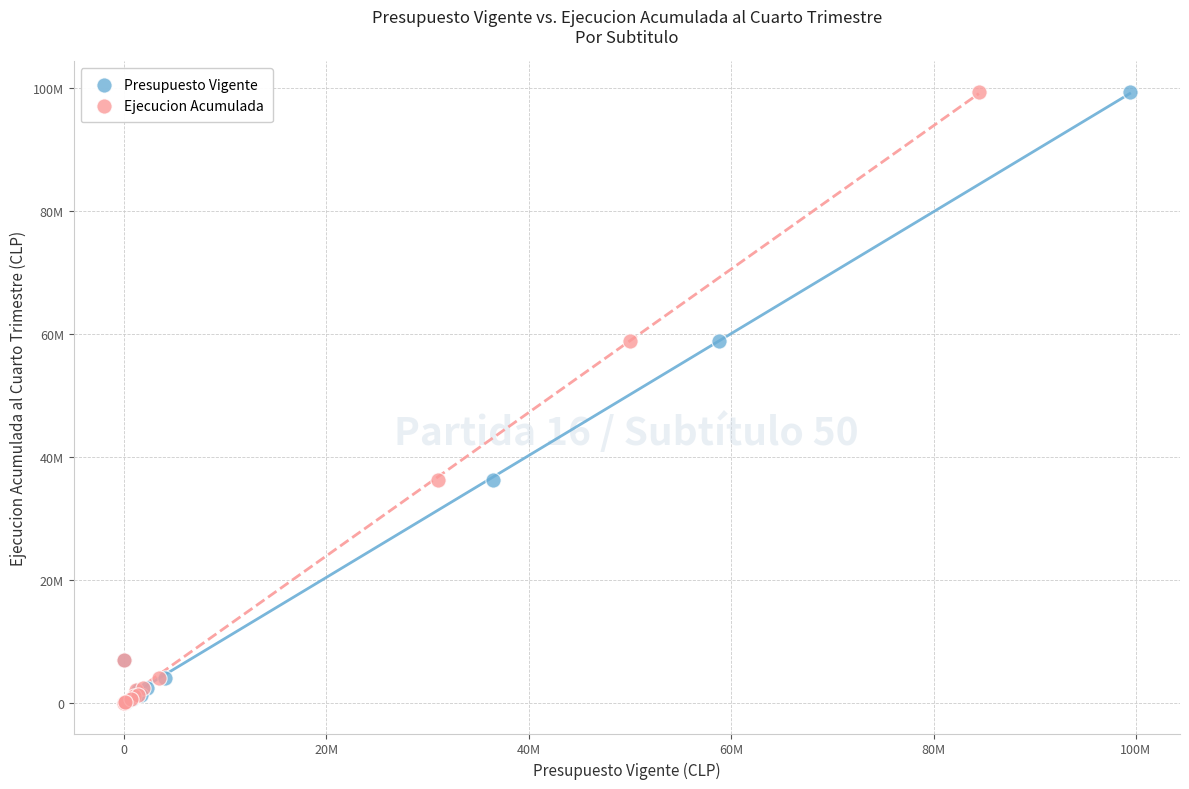

What are all the series names shown in the legend?

Presupuesto Vigente, Ejecucion Acumulada